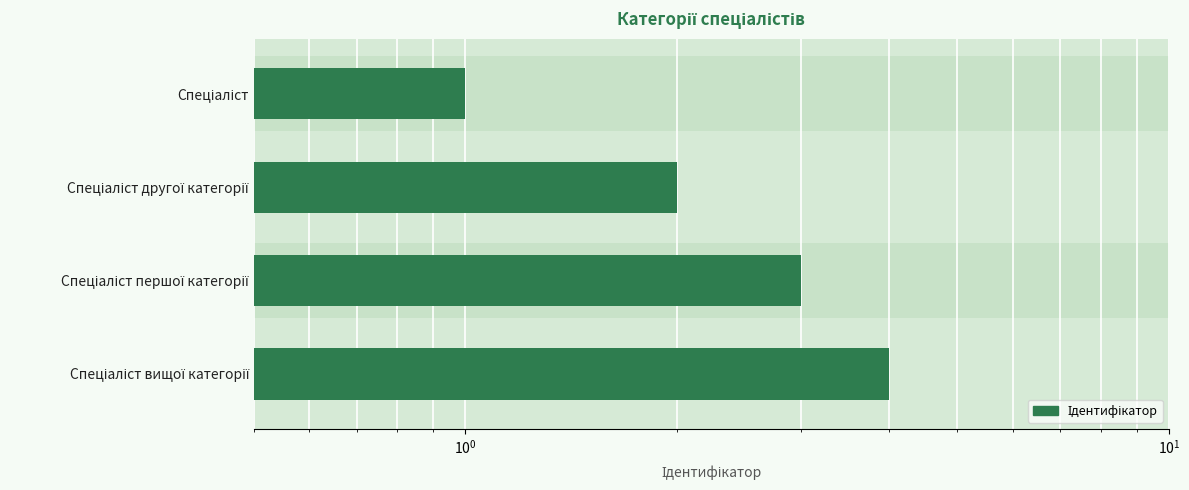

What is the average value?

2